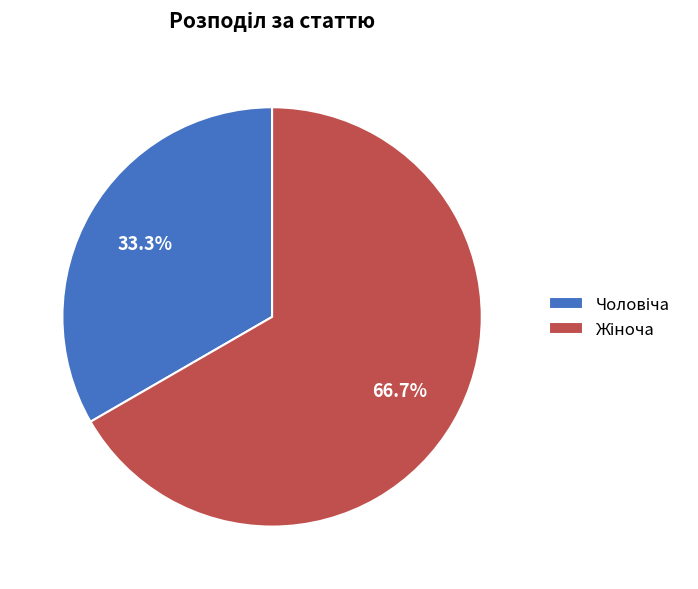

Is there any slice that represents more than half of the pie?

Yes